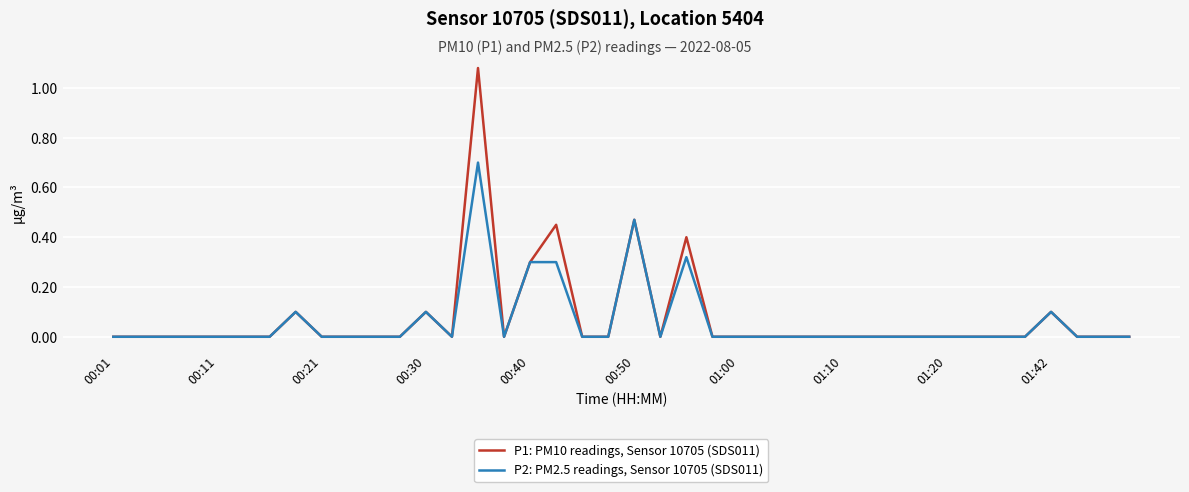

List the series in order of their overall mean, lowest first.

P2: PM2.5 readings, Sensor 10705 (SDS011), P1: PM10 readings, Sensor 10705 (SDS011)